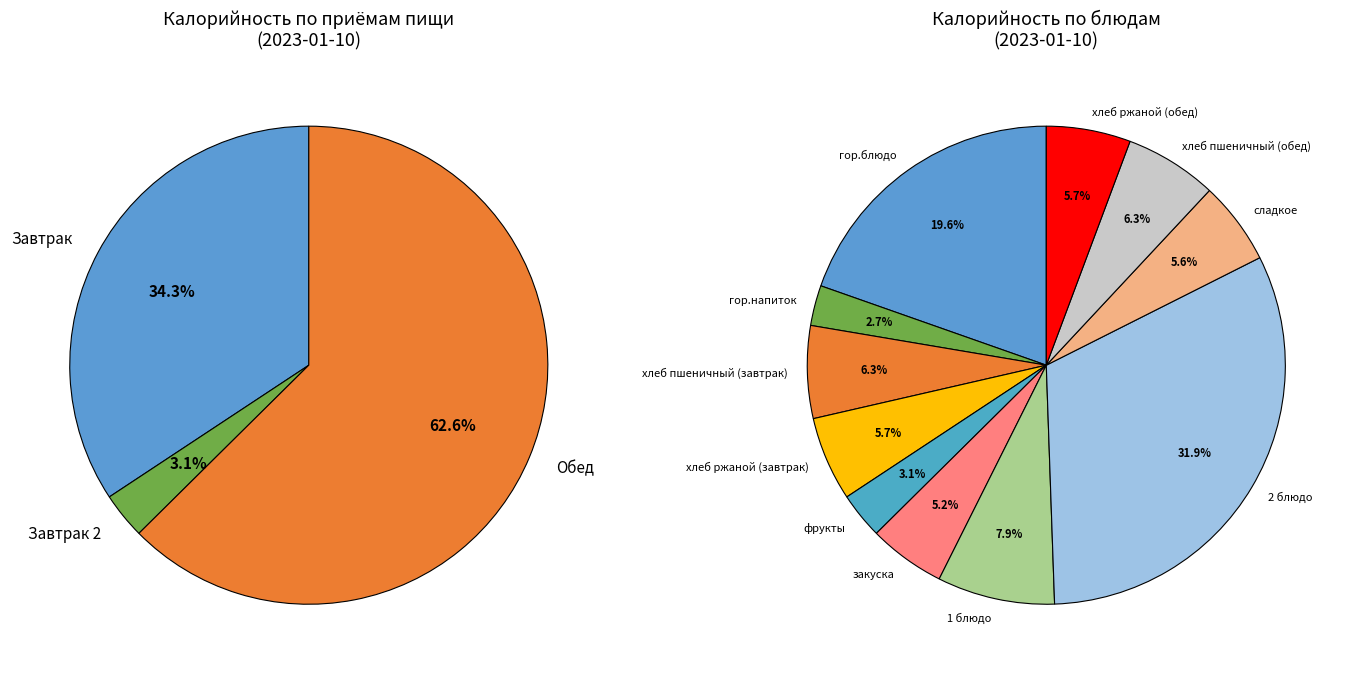

Combined, do фрукты and гор.блюдо account for over 50%?

No